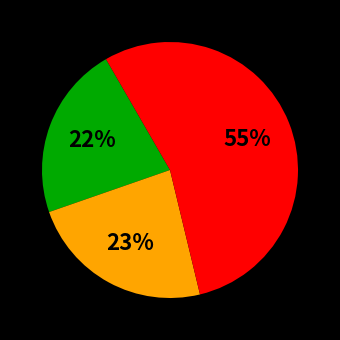

To the nearest percent, what is the average slice percentage?

33%